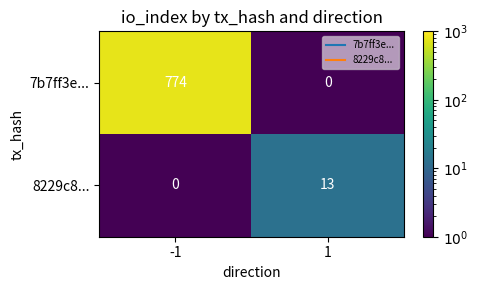

What is the sum of all 8229c8... values?

13